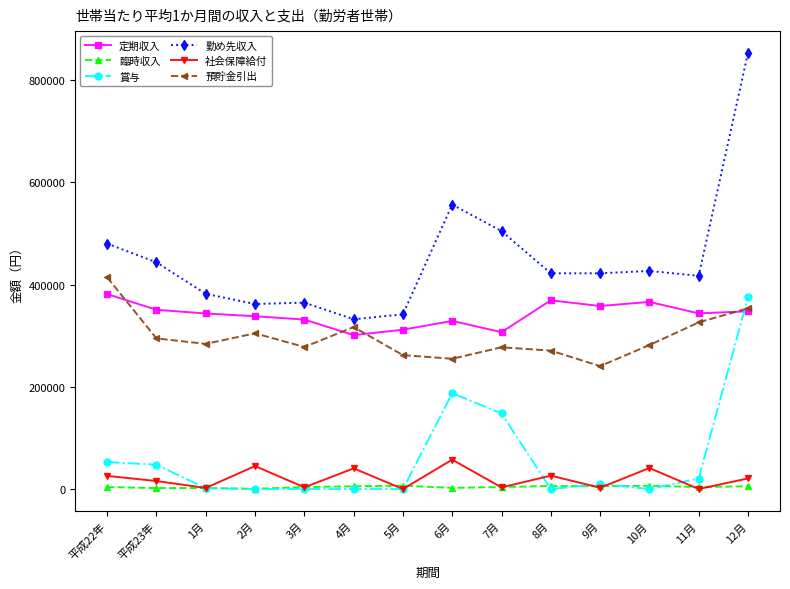

In 社会保障給付, how many points are lower than both neighbors (excluding endpoints)?

6